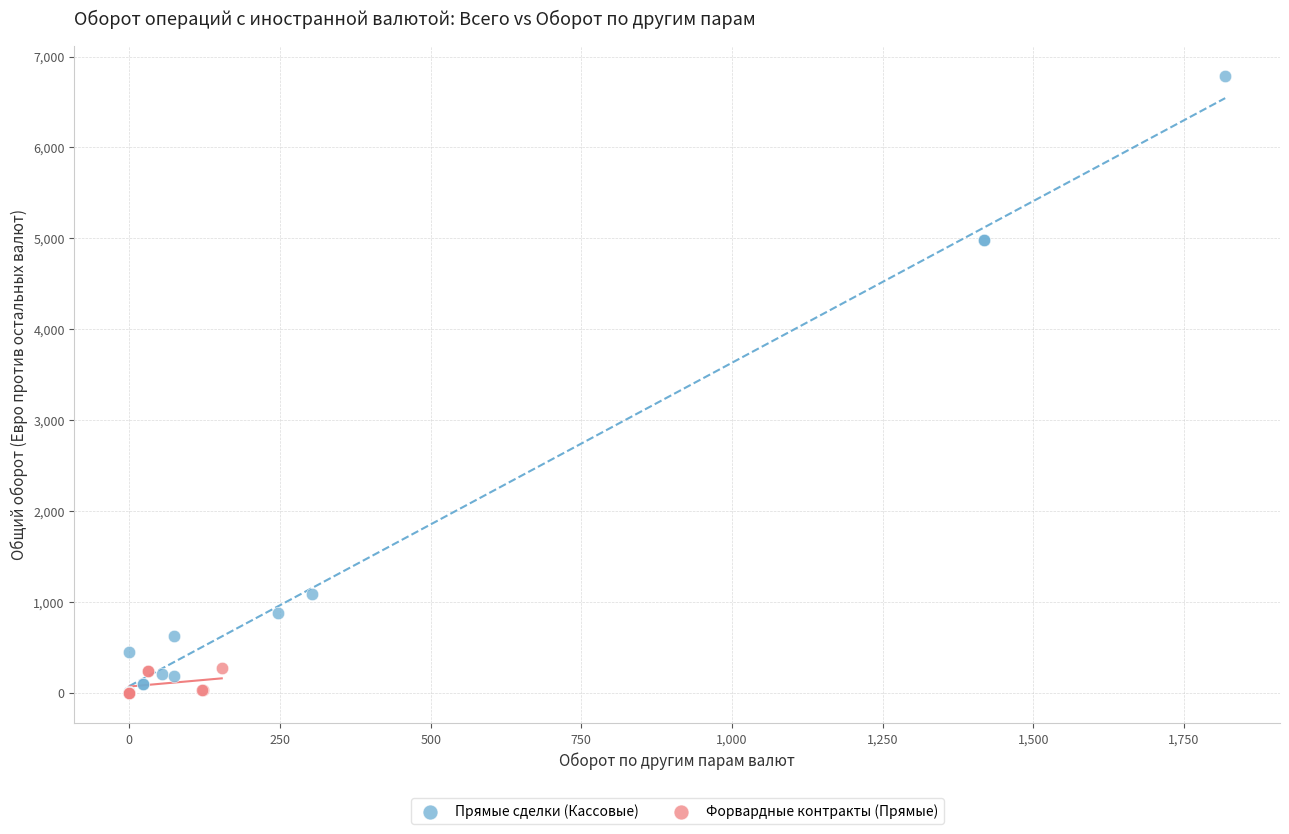

Which series has the widest spread of Y values?

Прямые сделки (Кассовые)